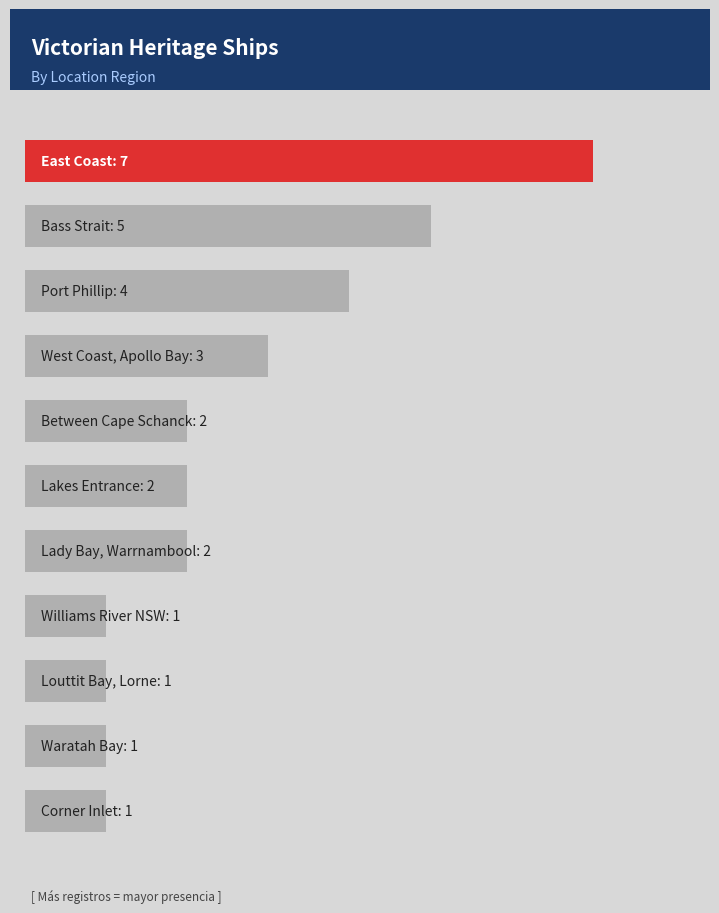

Does the chart contain any negative values?

No